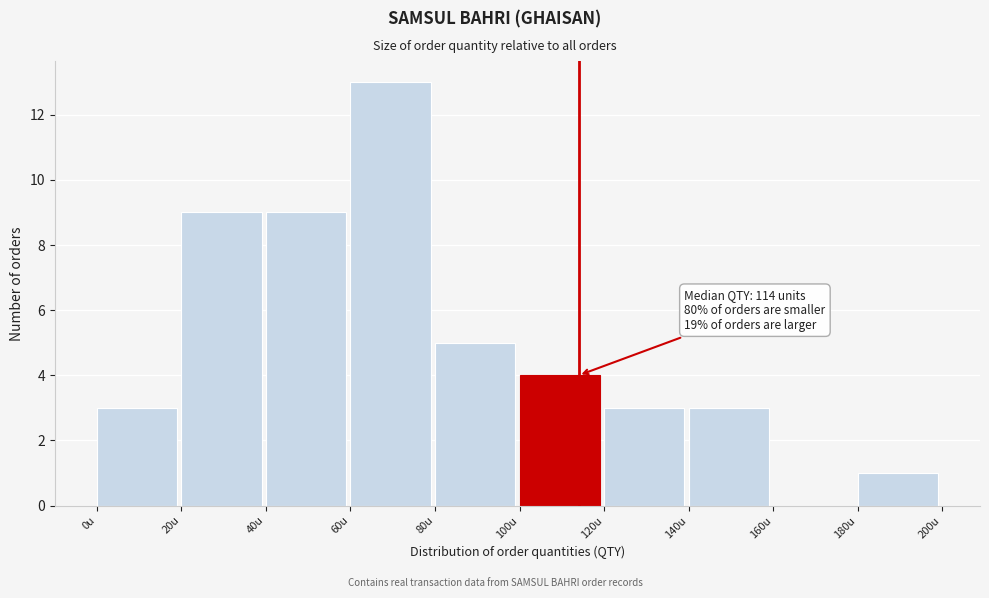

Which range on the x-axis has the tallest bar?

60 to 80